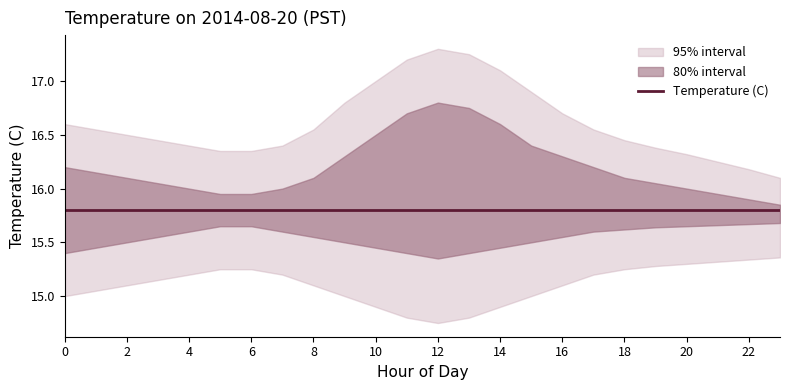

What is the total value across all series at 6?

79.0